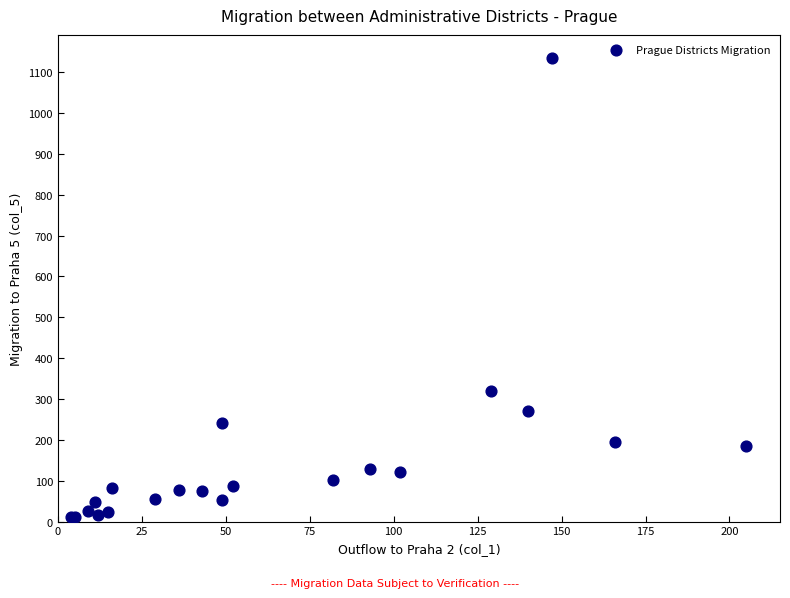

What Y value in the scatter plot is closest to 572?

319